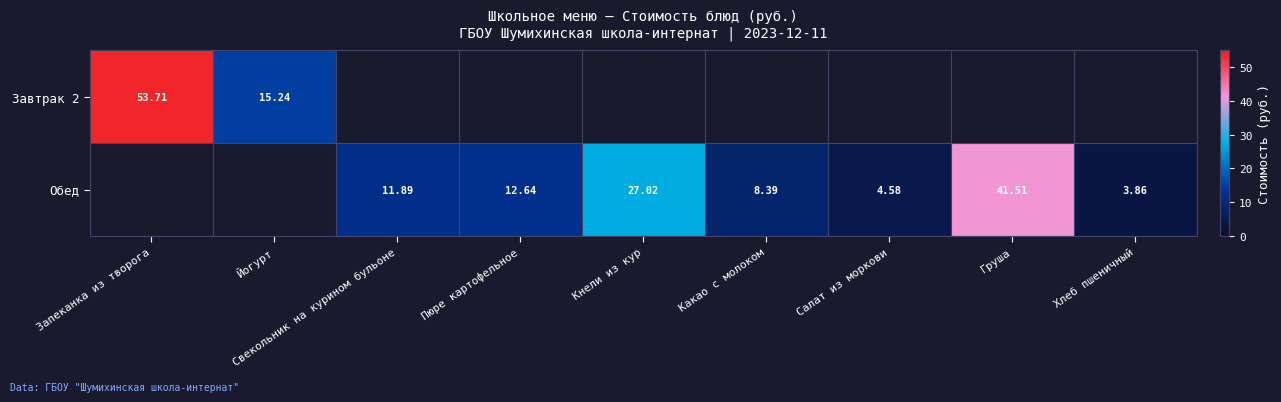

Is it true that Обед equals 3.9 at Хлеб пшеничный?

True